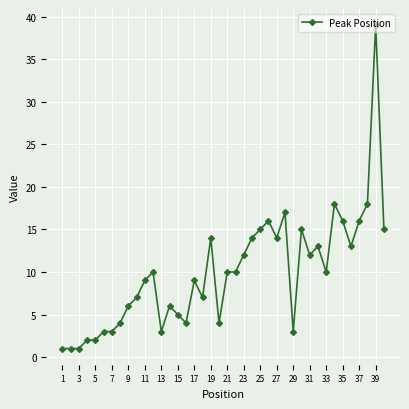

Reading right to left, transcribe all the data shown in this chart.

15	39	18	16	13	16	18	10	13	12	15	3	17	14	16	15	14	12	10	10	4	14	7	9	4	5	6	3	10	9	7	6	4	3	3	2	2	1	1	1